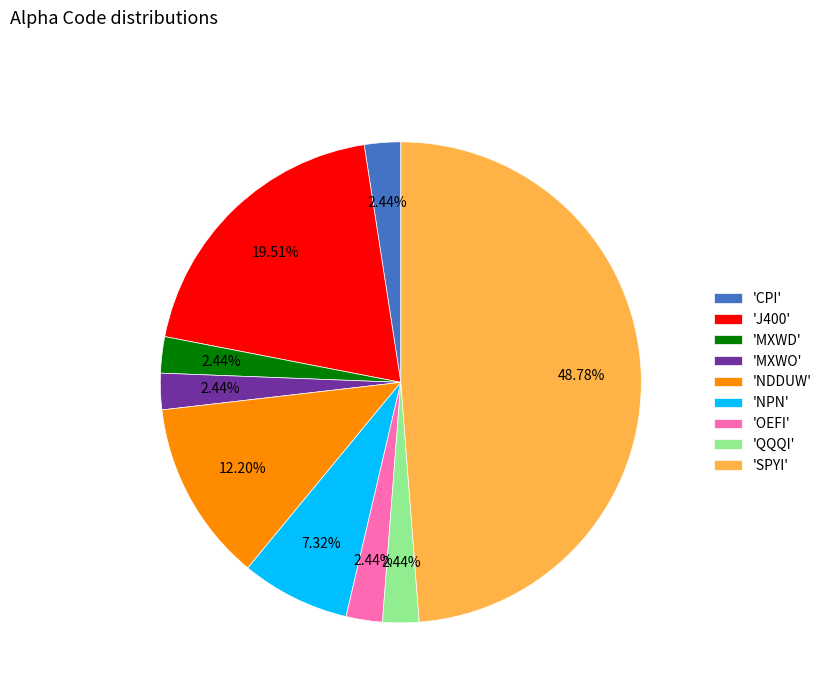

Is there a majority slice in this chart?

No